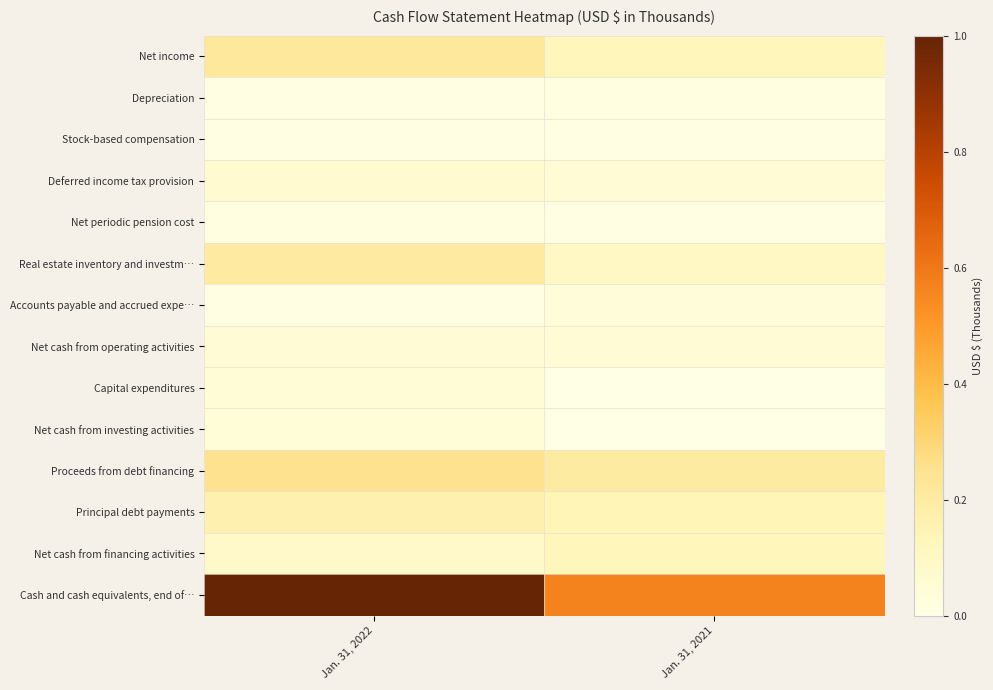

What is the total value across all series at Jan. 31, 2021?

1.4